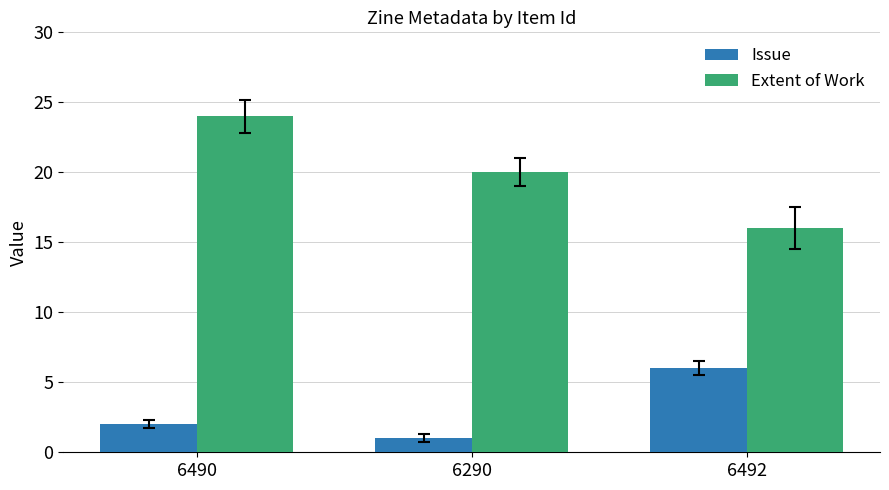

What is the difference between the maximum and minimum values in the Issue series?

5